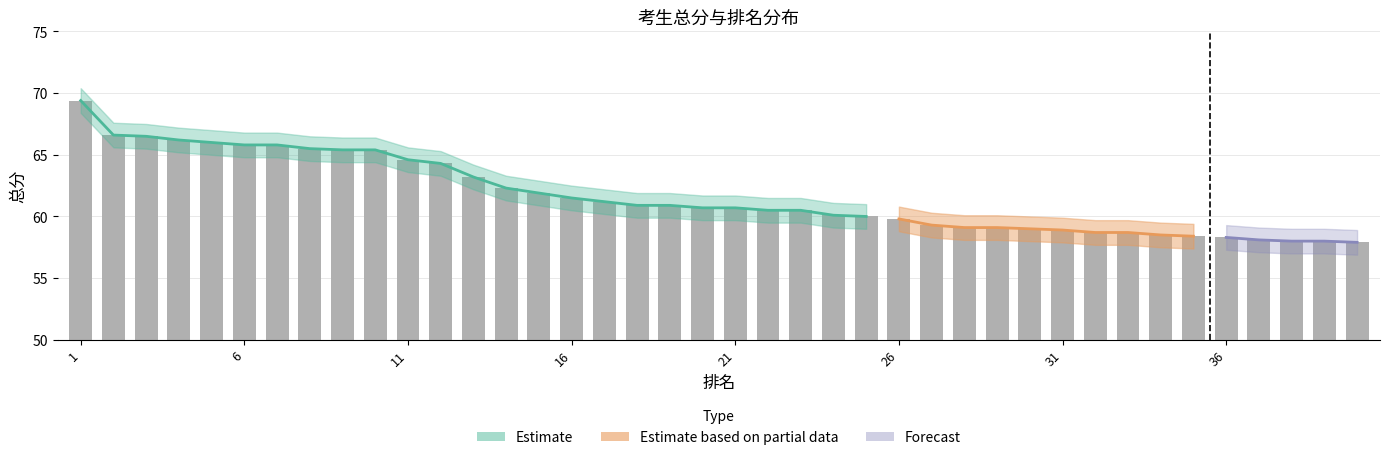

List the labels in order of 总分1_upper value, largest first.

1, 2, 3, 4, 5, 6, 7, 8, 9, 10, 11, 12, 13, 14, 15, 16, 17, 18, 19, 20, 21, 22, 23, 24, 25, 26, 27, 28, 29, 30, 31, 32, 33, 34, 35, 36, 37, 38, 39, 40